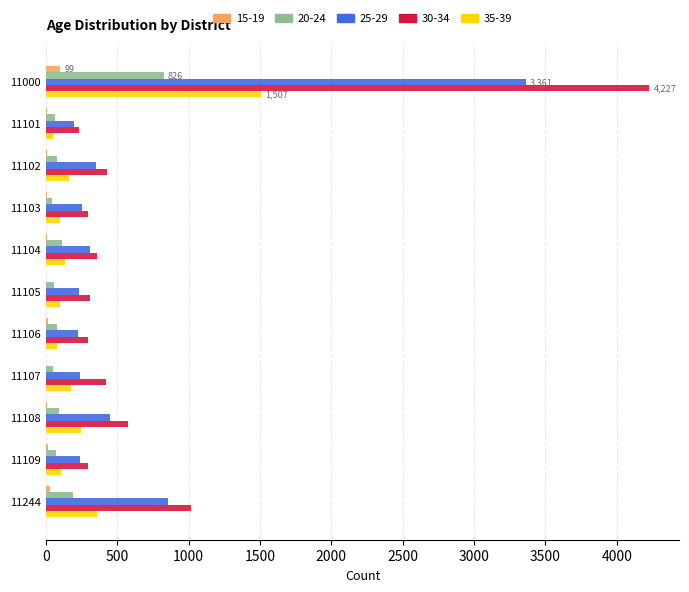

Is the value of 30-34 at 11101 greater than the value of 35-39 at 11105?

Yes